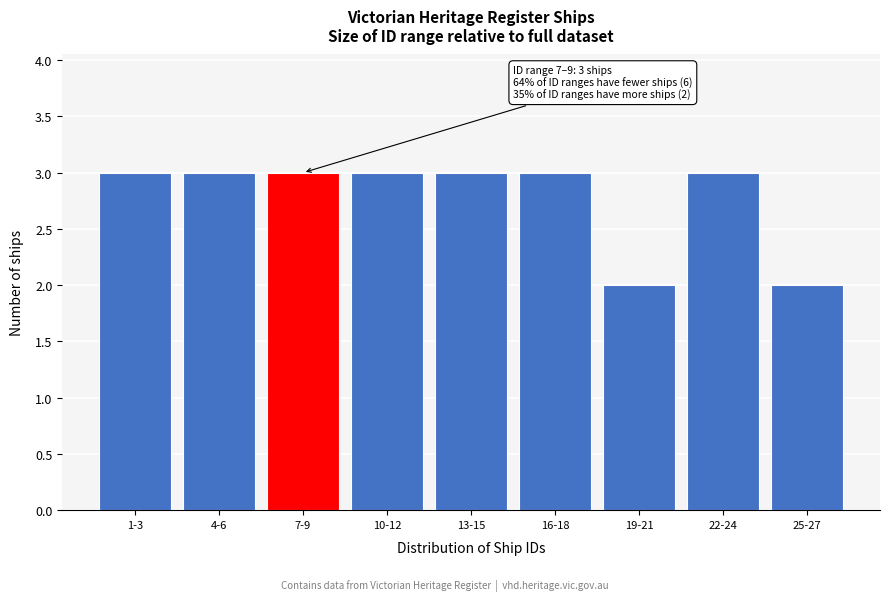

Reading right to left, list all the values displayed in this chart.

2	3	2	3	3	3	3	3	3